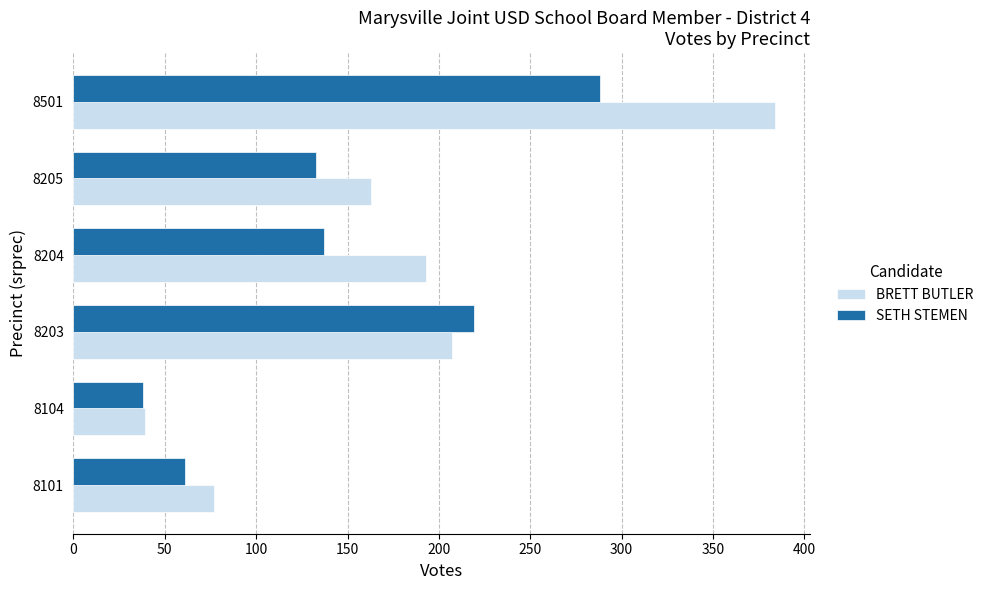

What is the total value across all series at 8104?

77